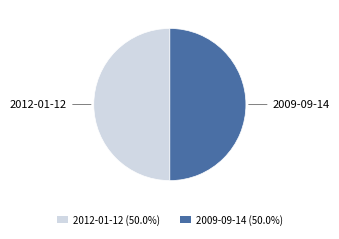

Approximately how many times larger is the value at 2009-09-14 (50.0%) compared to 2012-01-12 (50.0%)?

1.0